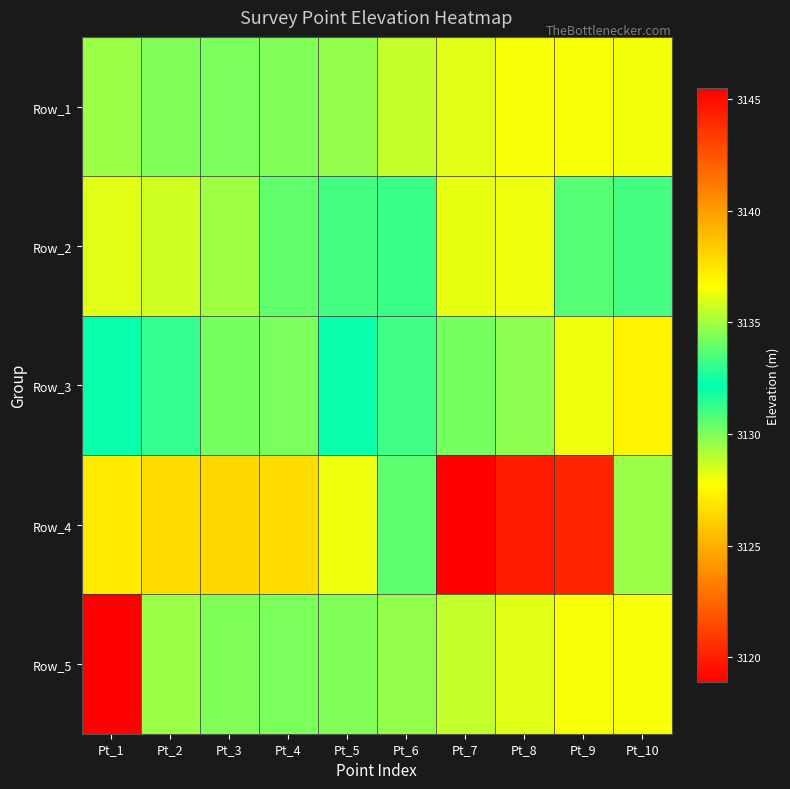

Rank the series by their maximum value, from lowest to highest.

Row_1, Row_4, Row_3, Row_2, Row_5